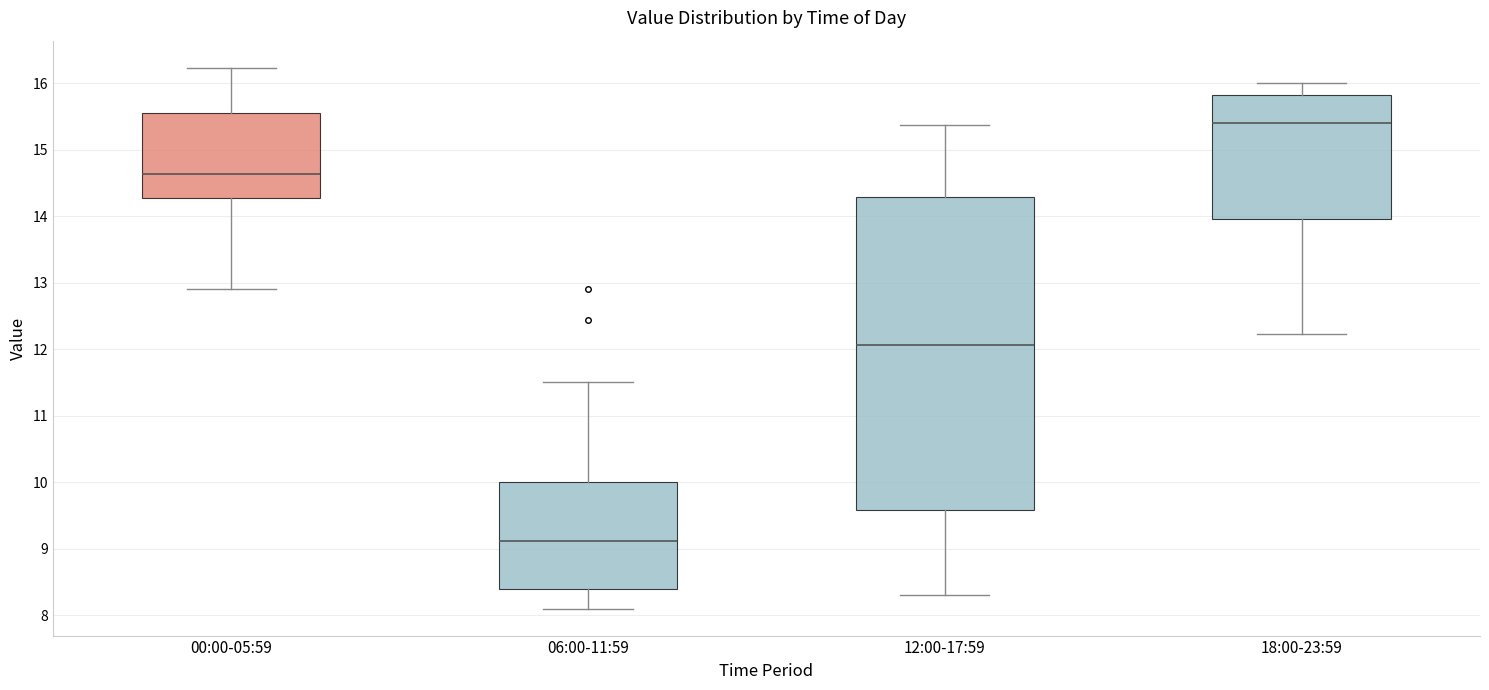

Where is the upper edge of the box for 12:00-17:59 on the y-axis? The values are not printed on the chart, so give them approximately, as read against the axis.

14.3